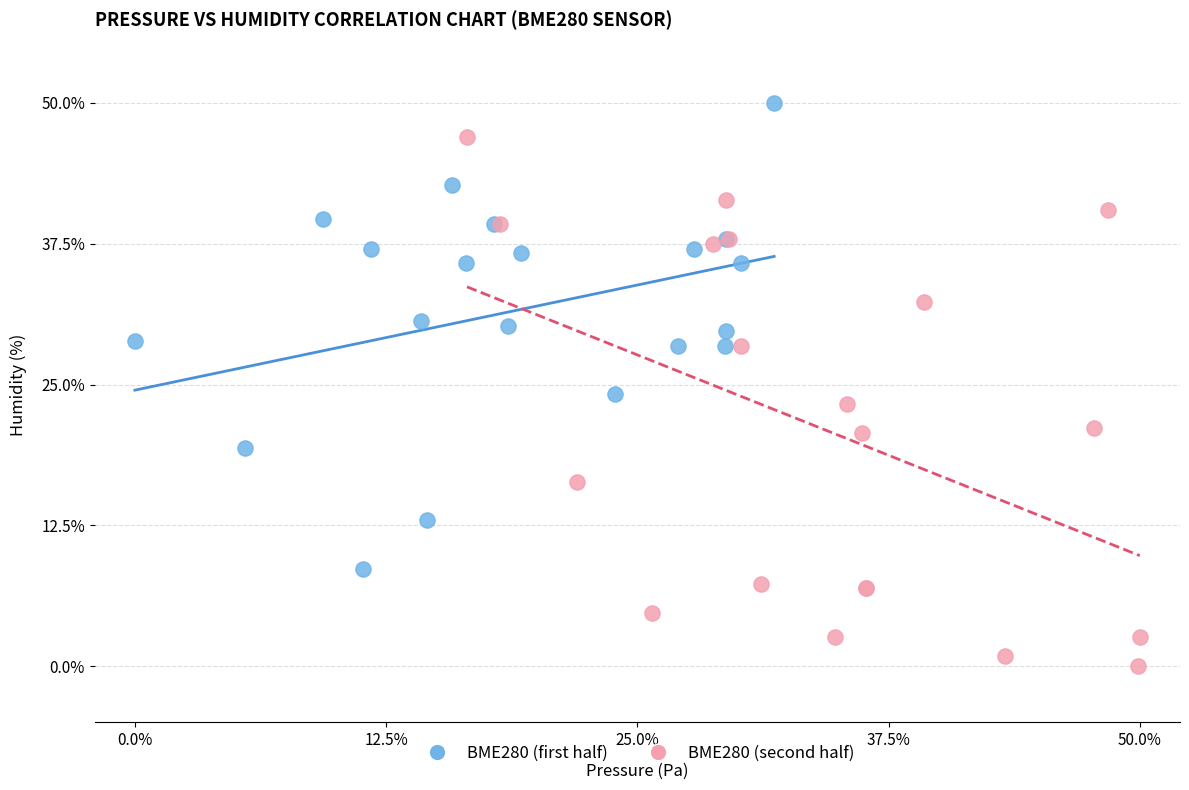

Which series contains the highest Y value?

BME280 (first half)